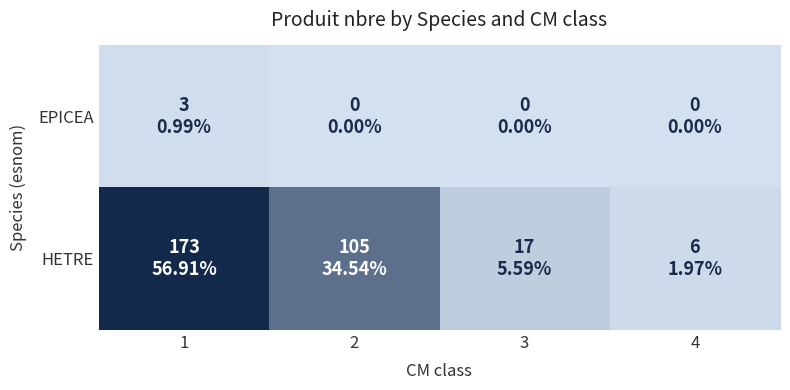

What is the total value across all series at 4?

6